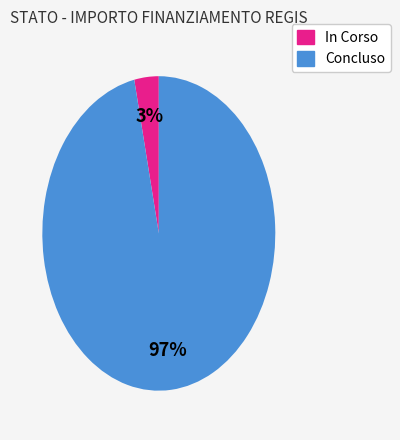

Which slice is the largest?

Concluso